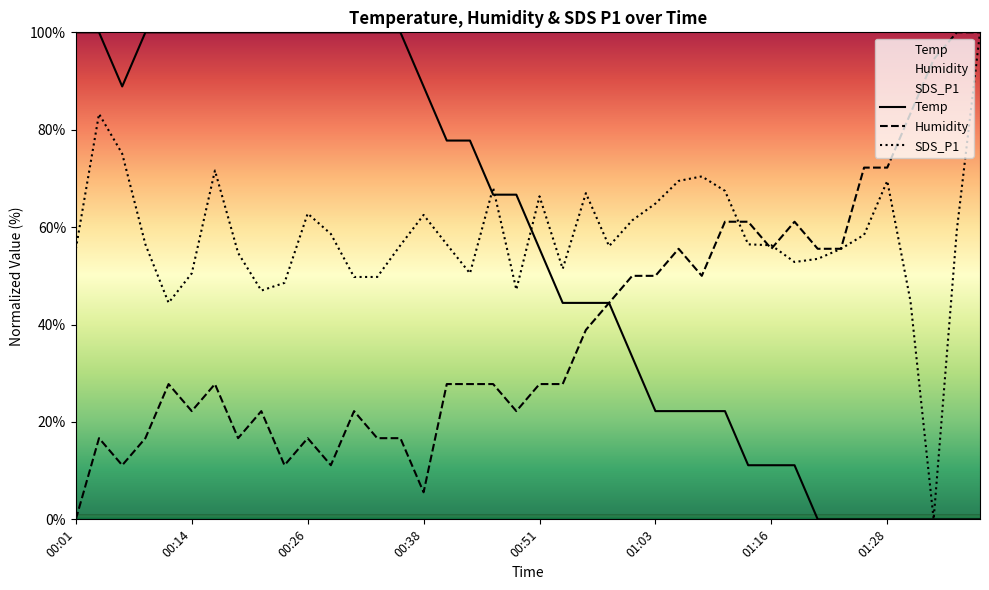

Is it true that Temp equals 11.1 at 01:13?

True